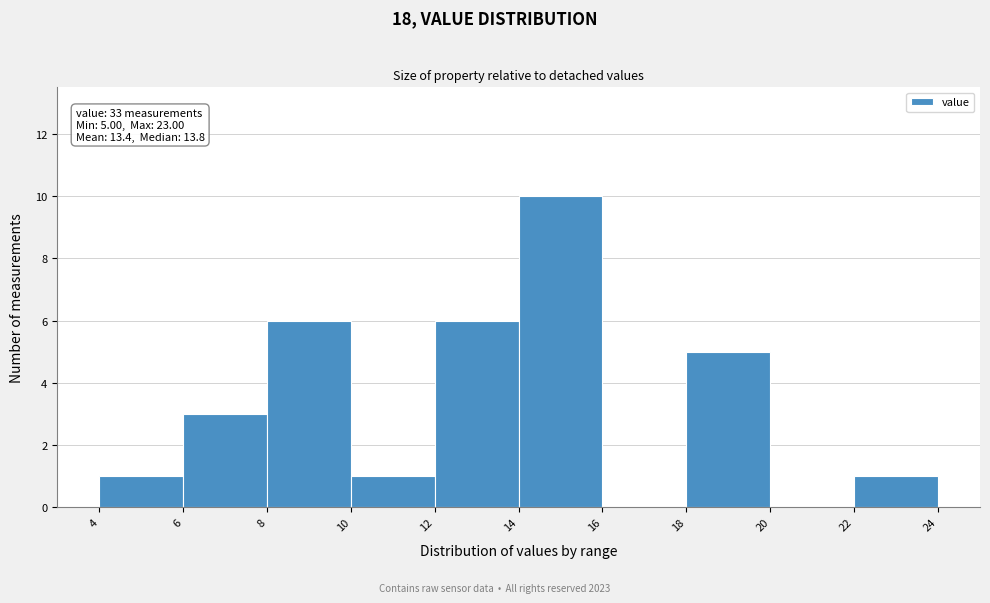

Which range on the x-axis has the tallest bar?

14 to 16